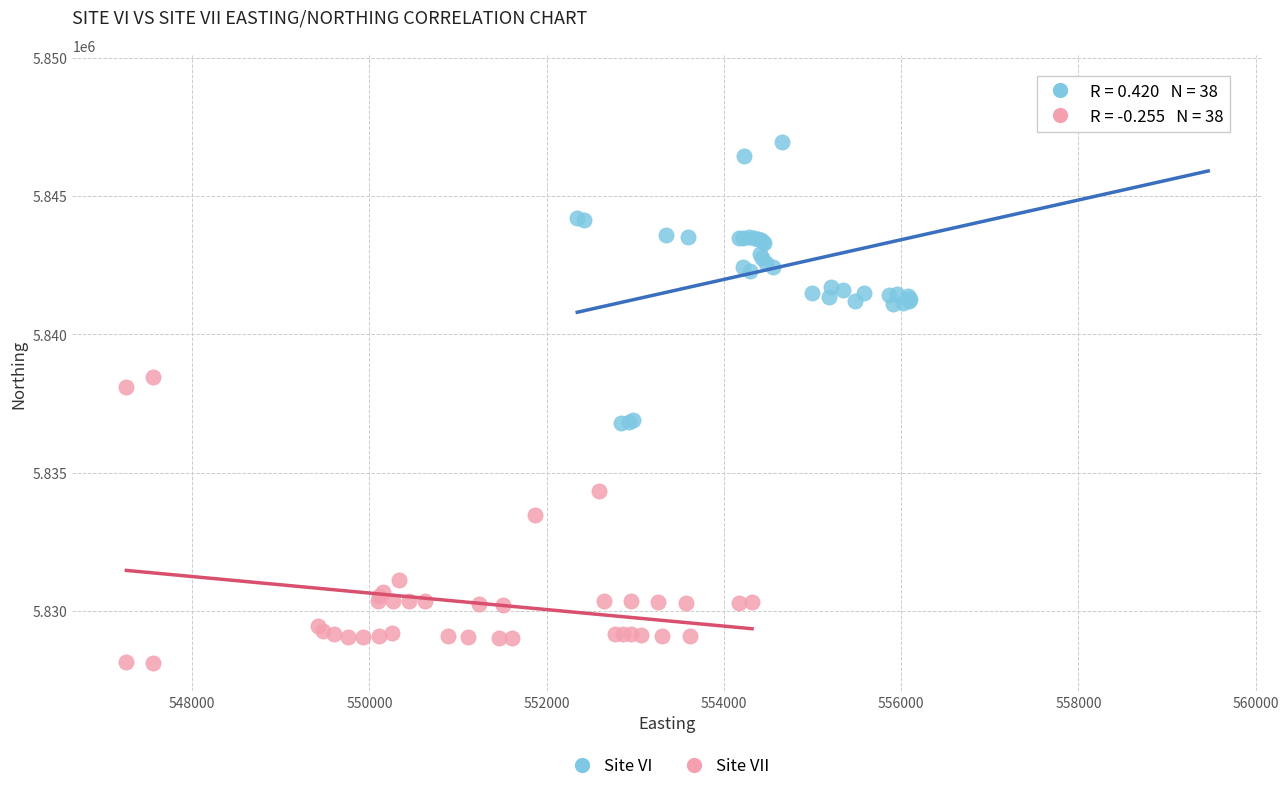

Which series reaches the minimum Y coordinate?

Site VII